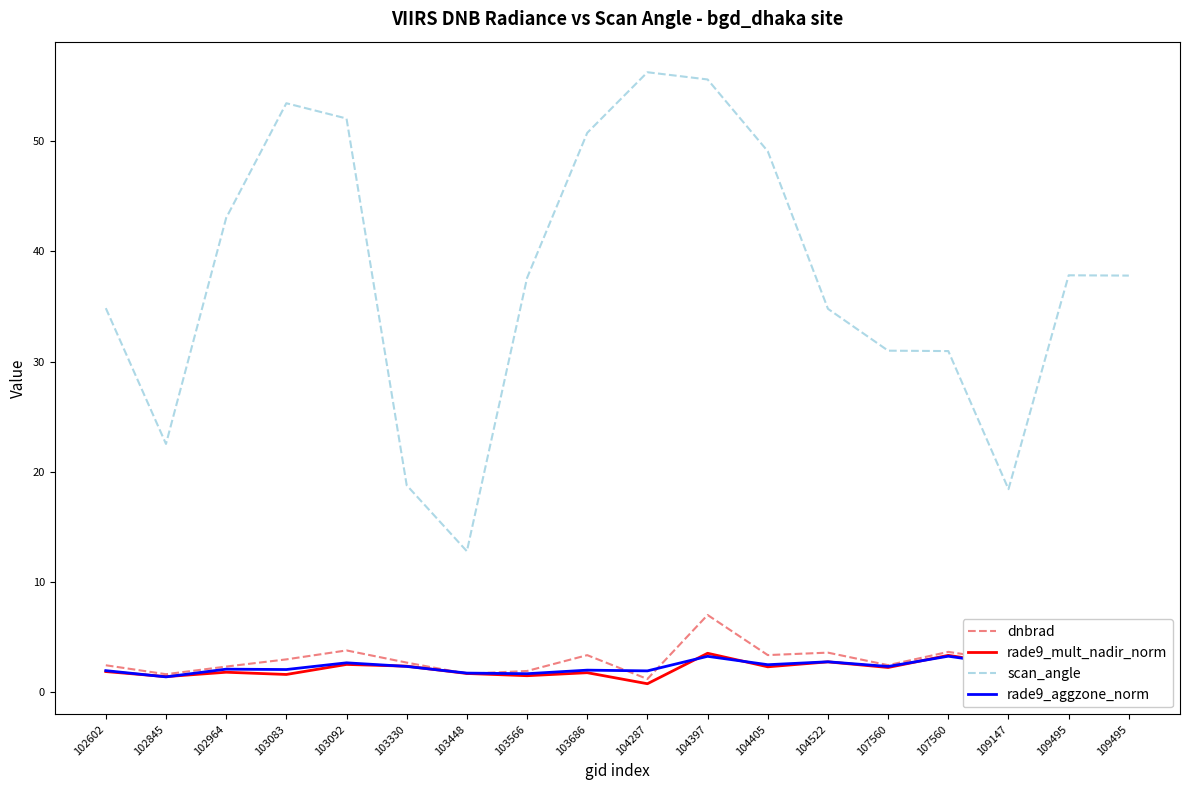

What is the spread (max minus min) of values at 103083?

51.8